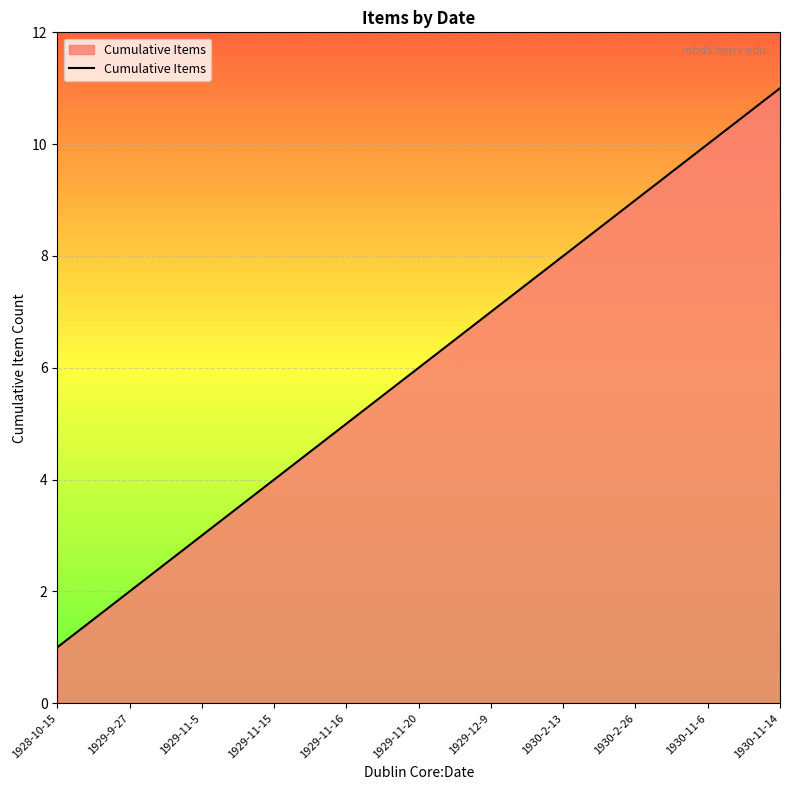

At which category does the chart reach its minimum across all series?

1928-10-15